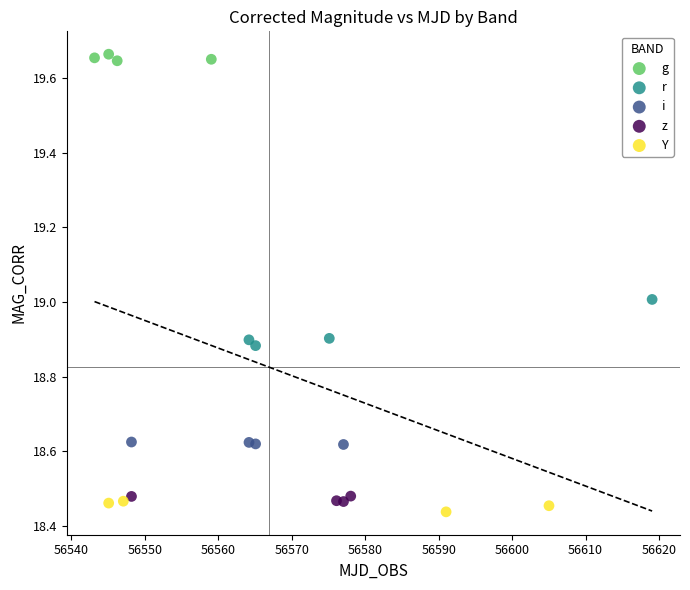

Which series contains the lowest Y value?

Y